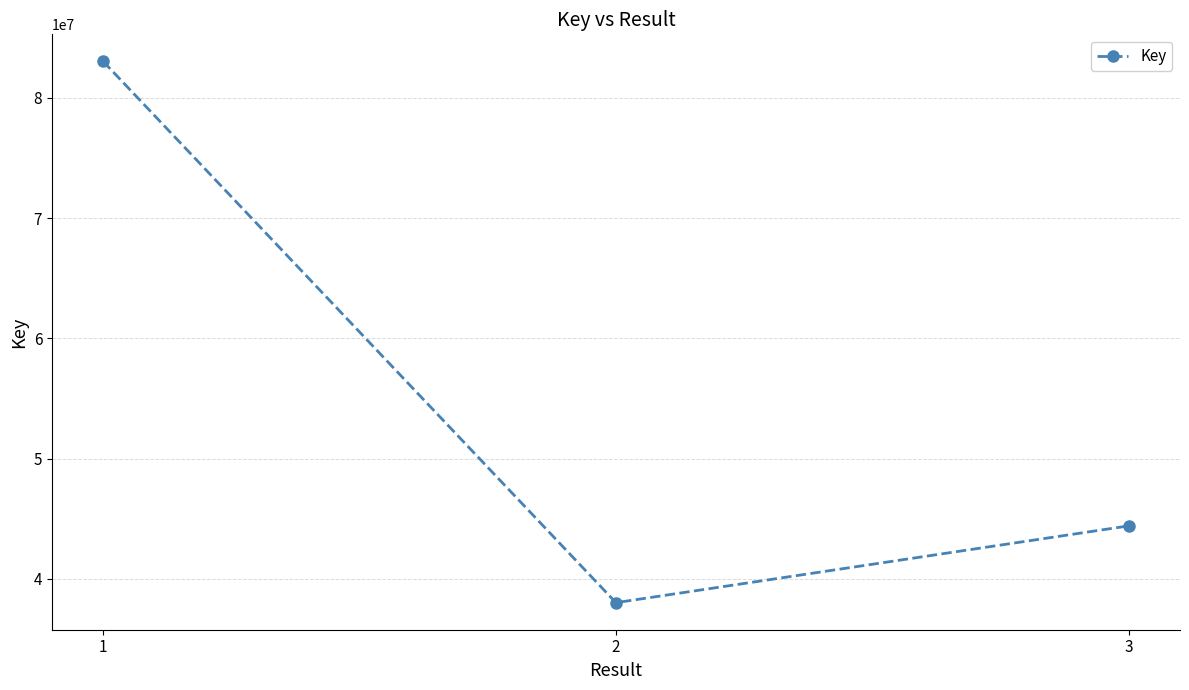

What is the ratio of the value at 3 to the value at 1?

0.5